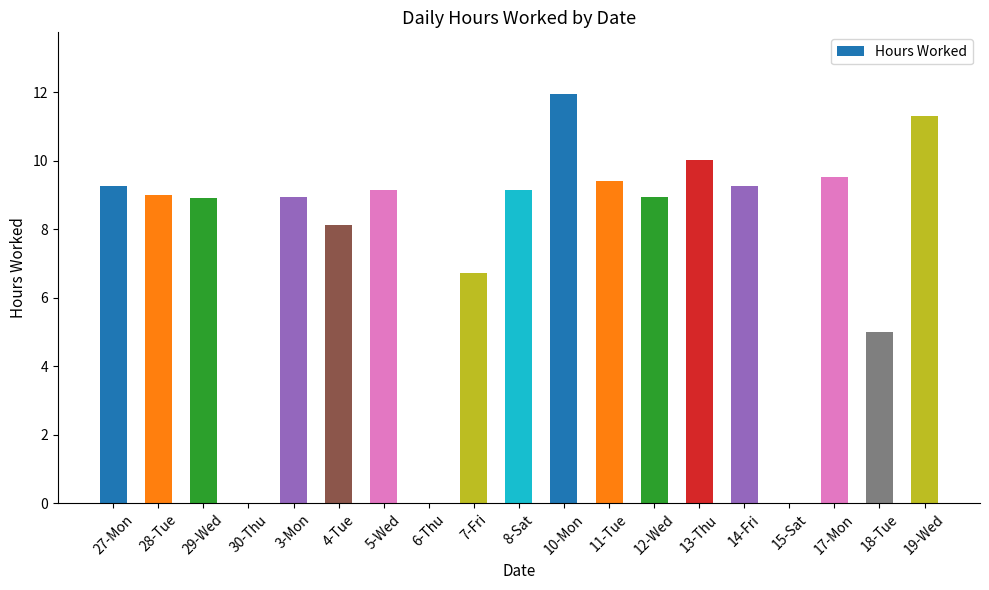

How many distinct data groups are displayed?

1